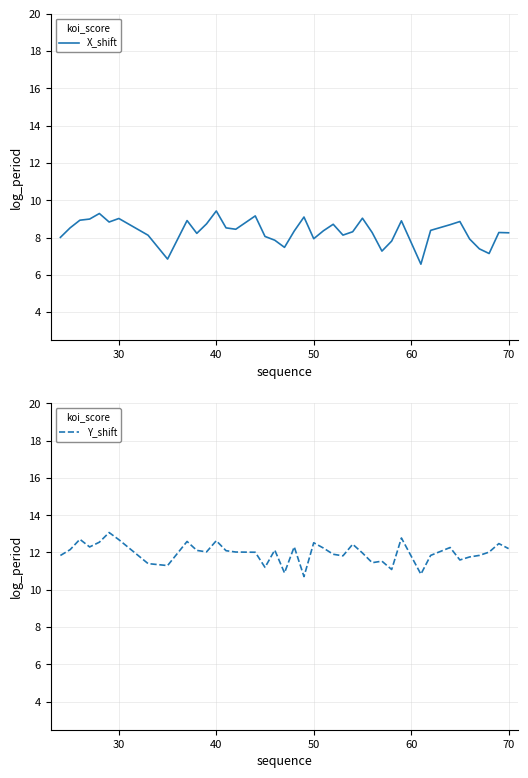

List the labels in order of X_shift value, largest first.

12, 60, 15, 20, 26, 80, 50, 40, 9, 30, 34, 70, 11, 23, 33, 30, 13, 14, 32, 22, 19, 25, 38, 27, 39, 10, 24, 7, 16, 20, 21, 35, 17, 29, 18, 36, 28, 37, 8, 31